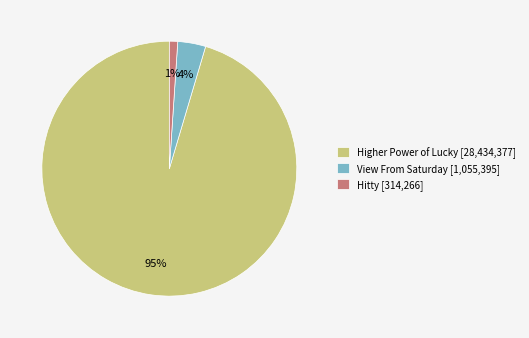

To the nearest percent, what portion does Hitty represent?

1%